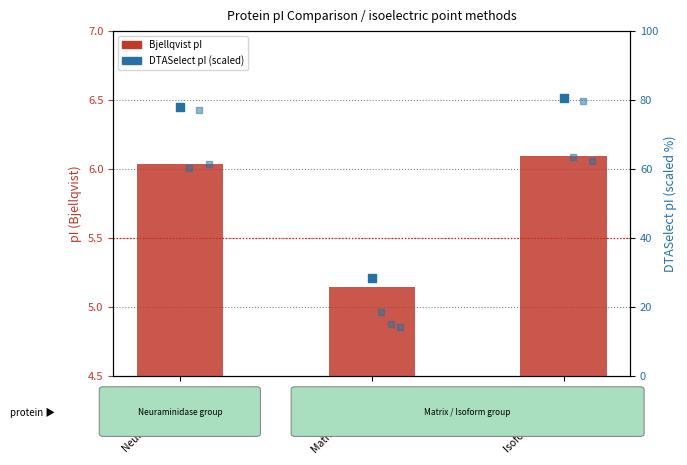

What is the total value across all series at B2ZV37
Isoform B2ZV37?

292.1